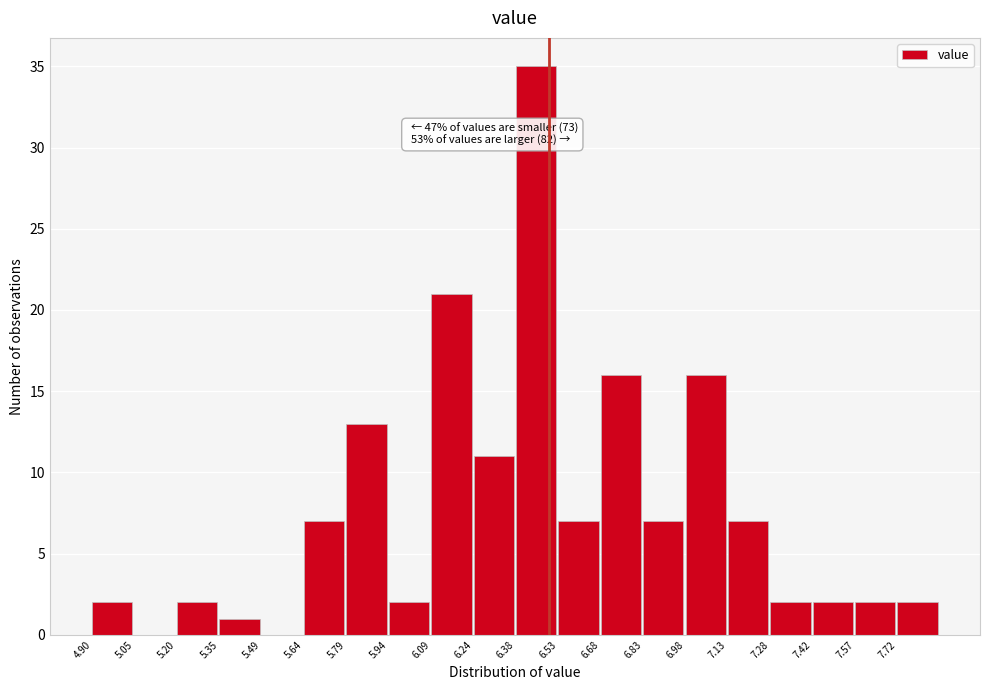

Over which range of the x-axis is the bar tallest?

6.38 to 6.54